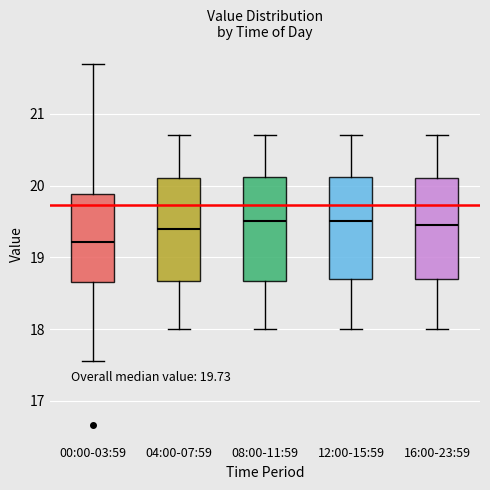

Which box's median line is the lowest?

00:00-03:59